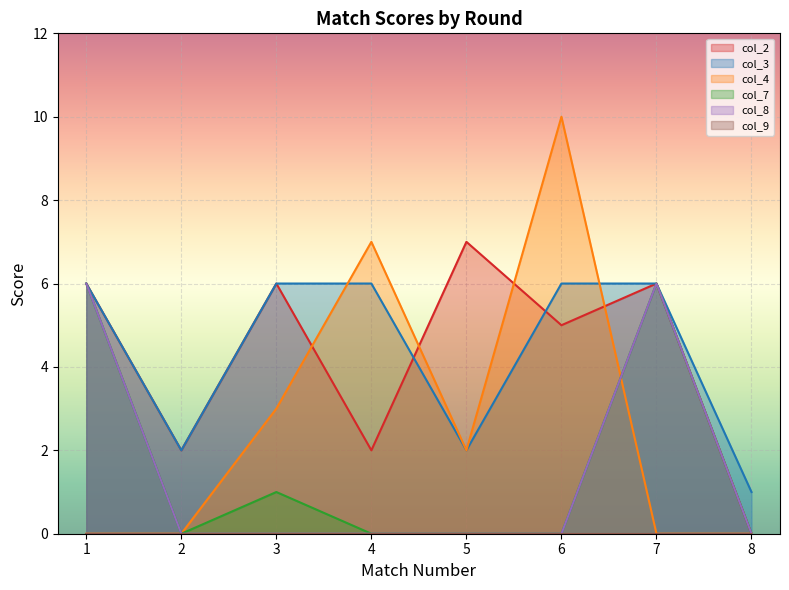

Which series has the widest spread of values?

col_4